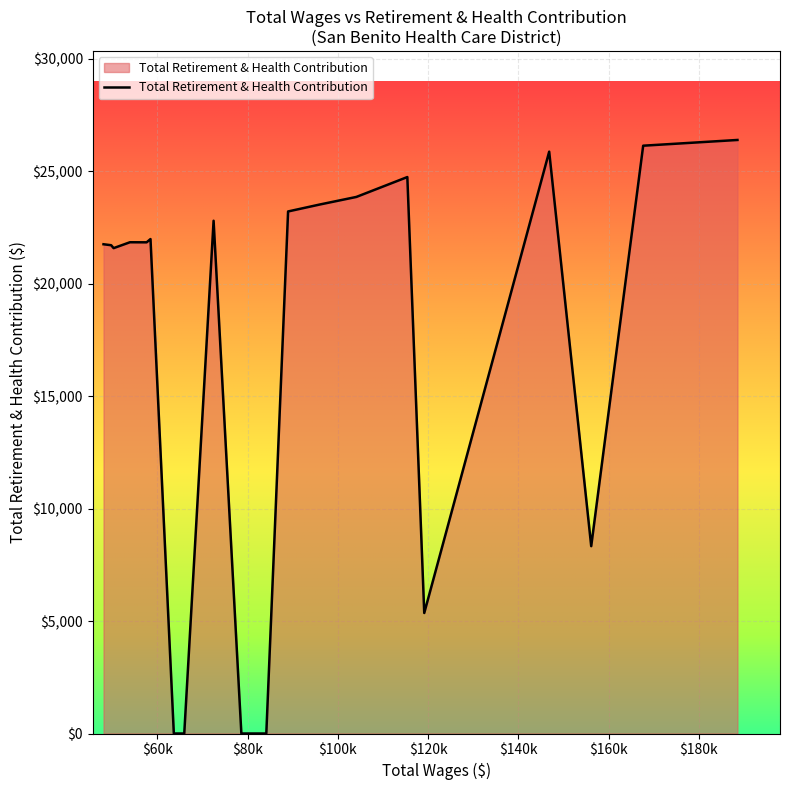

What is the maximum value shown in the chart?

26385